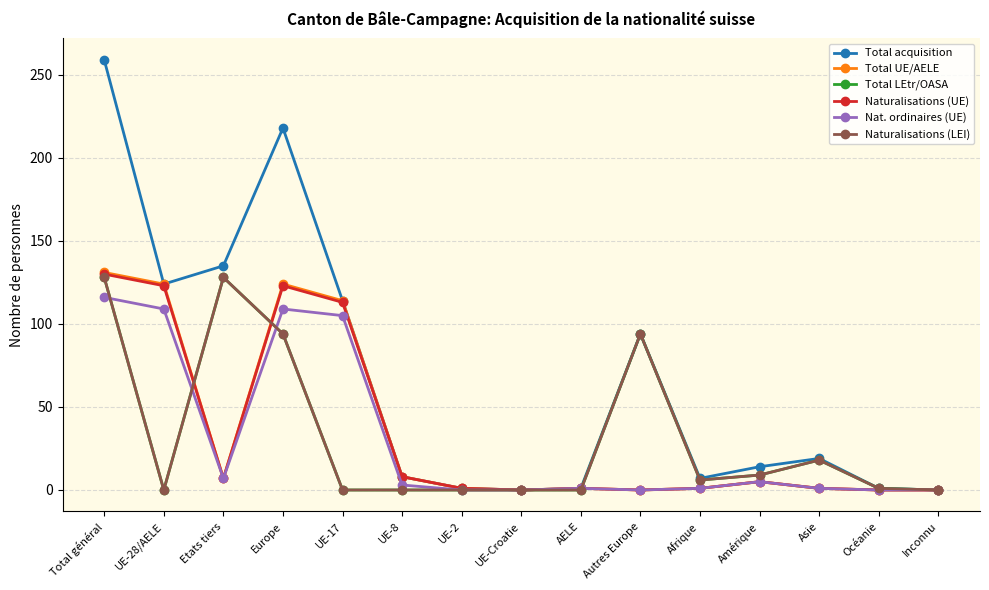

Reading left to right, what are all the values shown in this chart?

Total acquisition: Total général=259	UE-28/AELE=124	Etats tiers=135	Europe=218	UE-17=114	UE-8=8	UE-2=1	UE-Croatie=0	AELE=1	Autres Europe=94	Afrique=7	Amérique=14	Asie=19	Océanie=1	Inconnu=0
Total UE/AELE: Total général=131	UE-28/AELE=124	Etats tiers=7	Europe=124	UE-17=114	UE-8=8	UE-2=1	UE-Croatie=0	AELE=1	Autres Europe=0	Afrique=1	Amérique=5	Asie=1	Océanie=0	Inconnu=0
Total LEtr/OASA: Total général=128	UE-28/AELE=0	Etats tiers=128	Europe=94	UE-17=0	UE-8=0	UE-2=0	UE-Croatie=0	AELE=0	Autres Europe=94	Afrique=6	Amérique=9	Asie=18	Océanie=1	Inconnu=0
Naturalisations (UE): Total général=130	UE-28/AELE=123	Etats tiers=7	Europe=123	UE-17=113	UE-8=8	UE-2=1	UE-Croatie=0	AELE=1	Autres Europe=0	Afrique=1	Amérique=5	Asie=1	Océanie=0	Inconnu=0
Nat. ordinaires (UE): Total général=116	UE-28/AELE=109	Etats tiers=7	Europe=109	UE-17=105	UE-8=3	UE-2=0	UE-Croatie=0	AELE=1	Autres Europe=0	Afrique=1	Amérique=5	Asie=1	Océanie=0	Inconnu=0
Naturalisations (LEI): Total général=128	UE-28/AELE=0	Etats tiers=128	Europe=94	UE-17=0	UE-8=0	UE-2=0	UE-Croatie=0	AELE=0	Autres Europe=94	Afrique=6	Amérique=9	Asie=18	Océanie=1	Inconnu=0